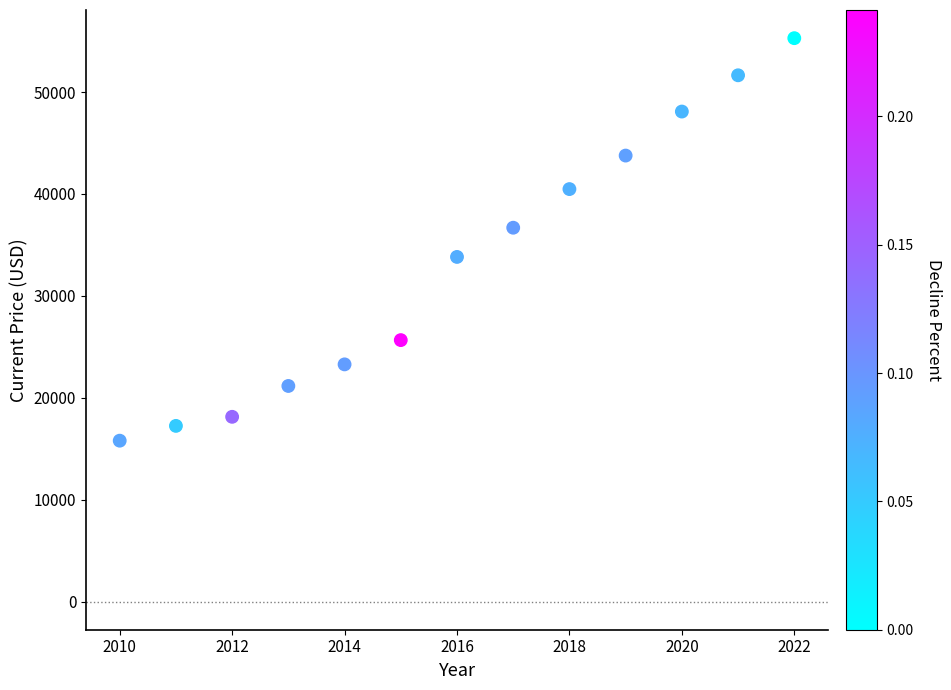

What is the range of Y values (max minus min)?

39499